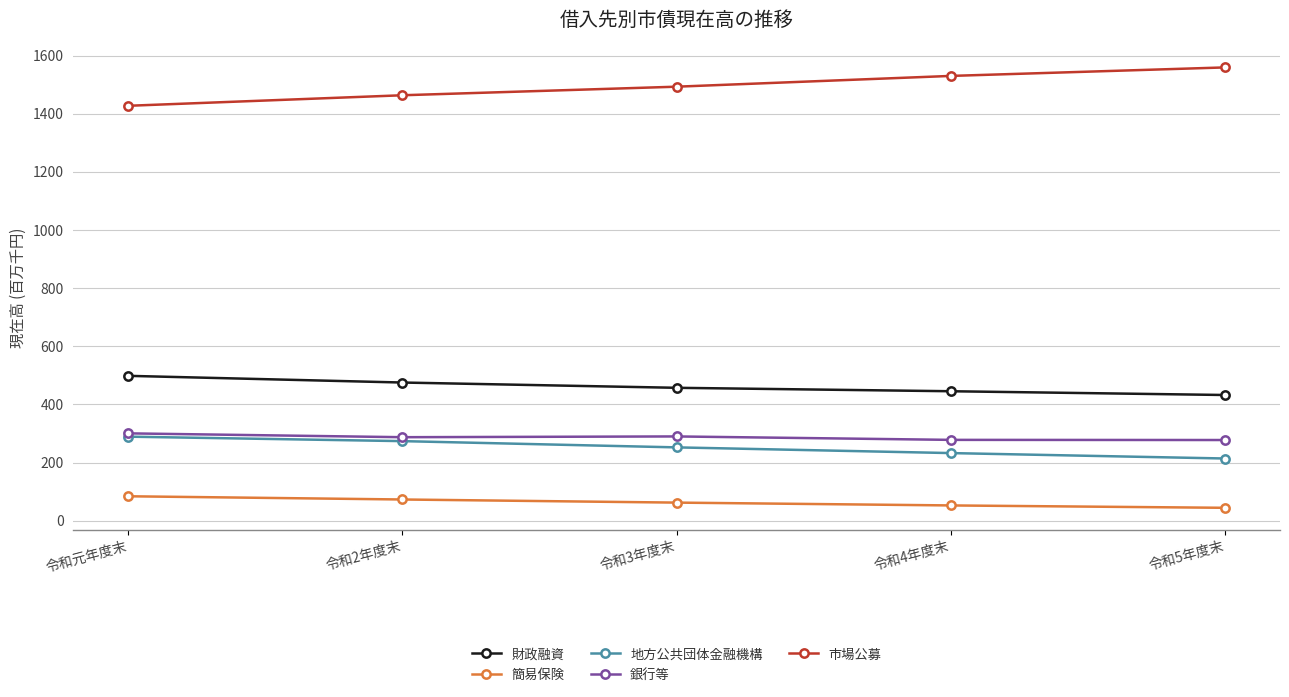

The 地方公共団体金融機構 series shows 232.5 at 令和4年度末. True or false?

True